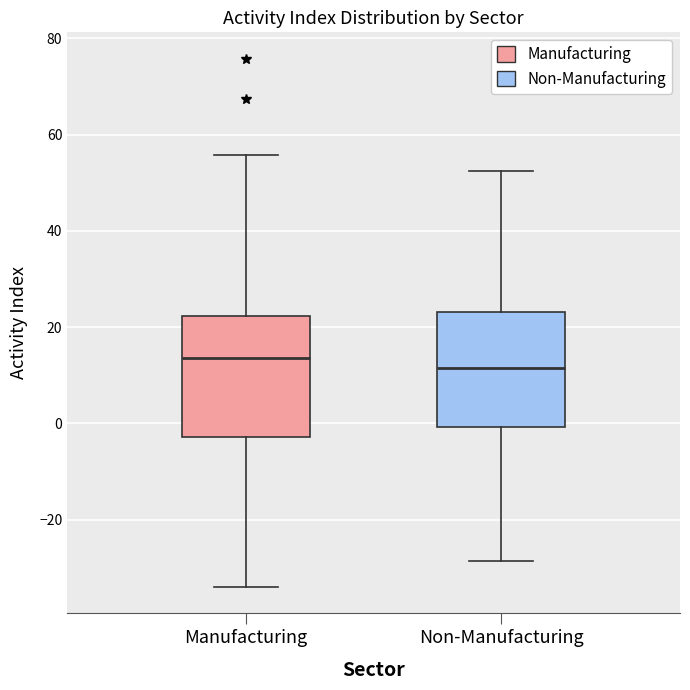

Reading left to right, read every box against the y-axis: the position of its median line, the range the box covers, and the ends of its whiskers. The values are not printed on the chart, so give them approximately, as read against the axis.

Manufacturing: median 14, box -2 to 22, whiskers -34 to 56
Non-Manufacturing: median 12, box 0 to 24, whiskers -28 to 52